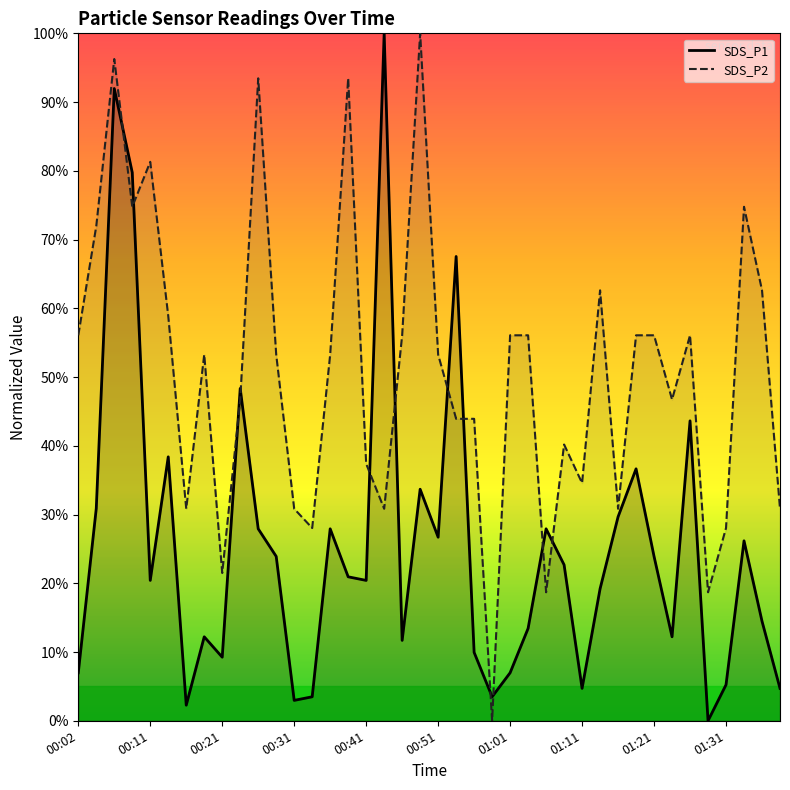

Rank the series by their average value, from highest to lowest.

SDS_P2 line, SDS_P1 line